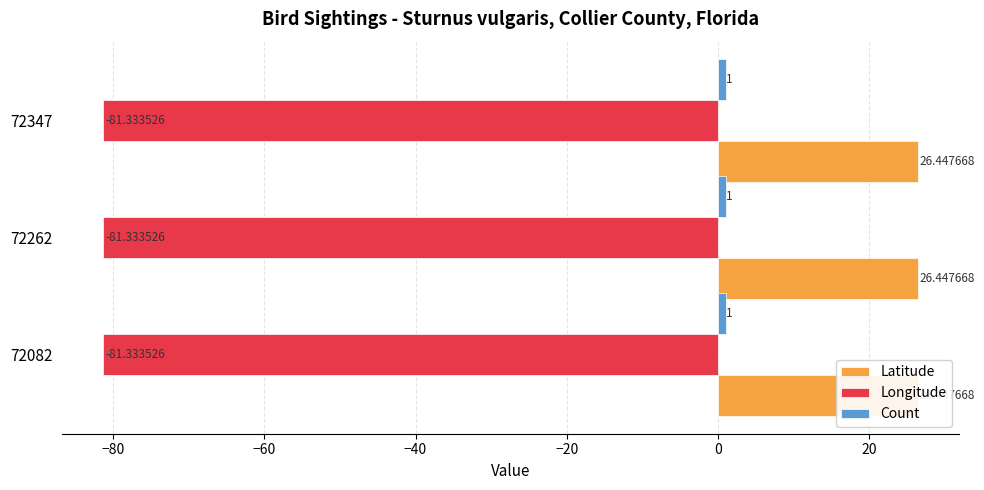

How many data points does each series have?

3